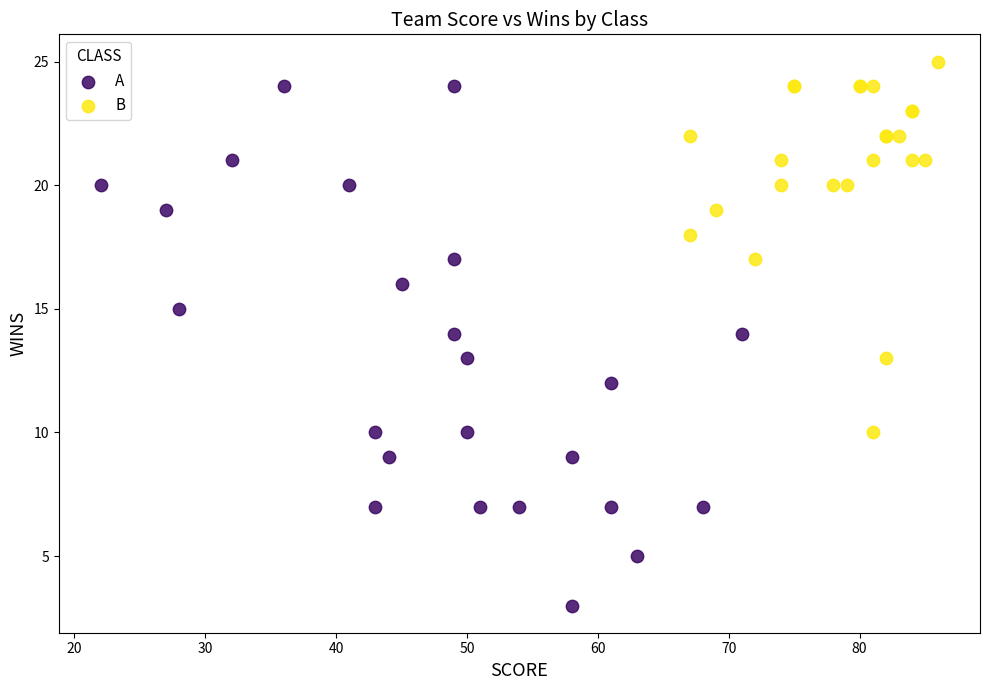

Which series reaches the minimum Y coordinate?

A